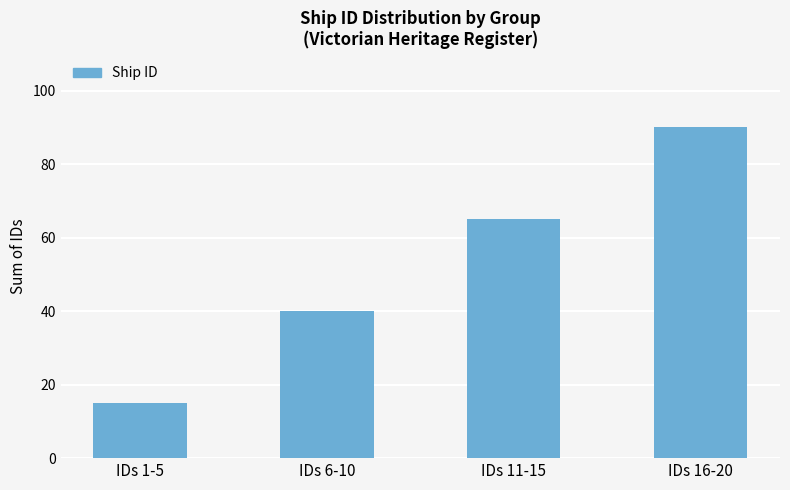

At which label is the value closest to 52?

IDs 6-10